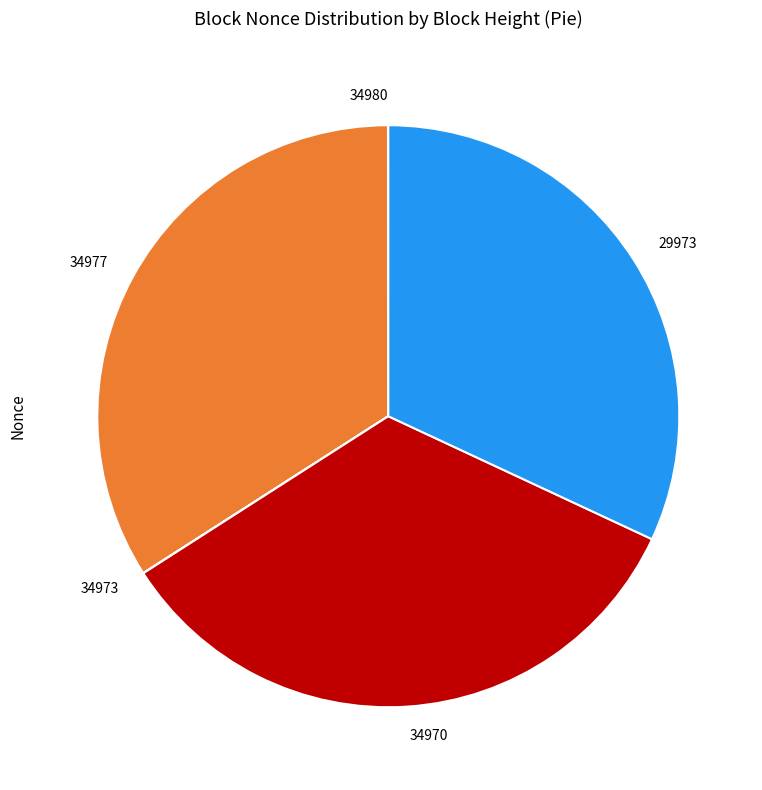

Does 34970 represent more than half of the total?

No